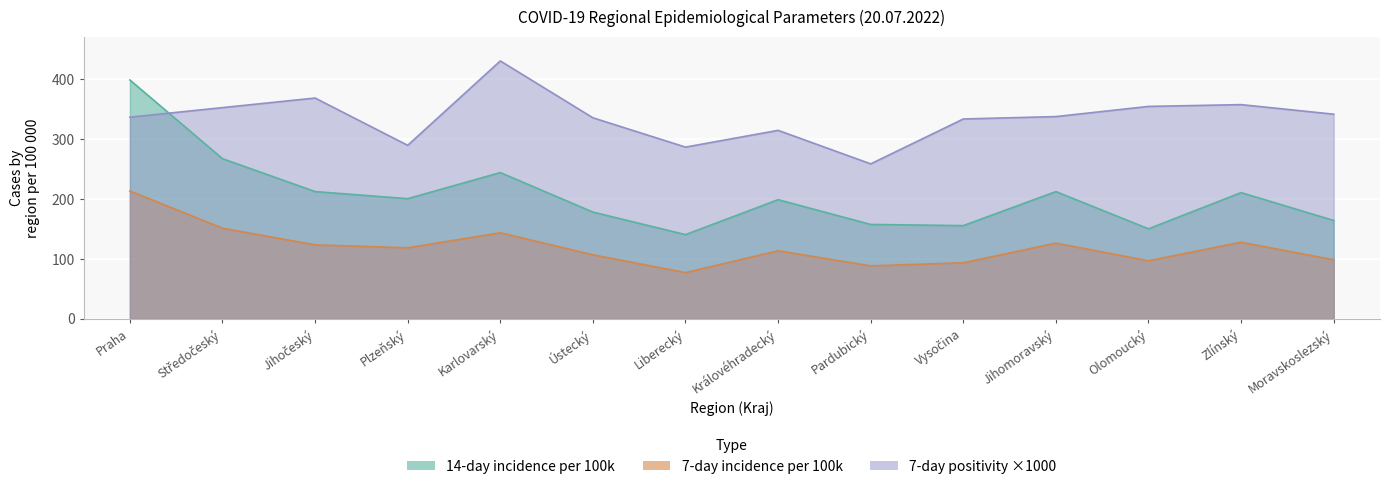

The value of 7-day incidence per 100k at Praha is 82.6. True or false?

False